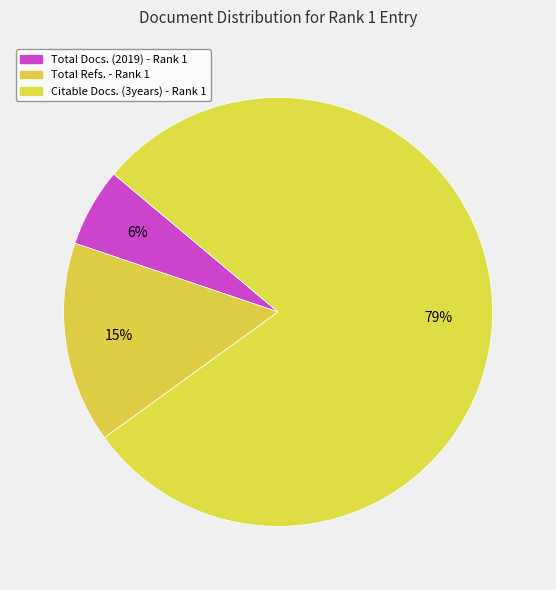

Rank the categories by value from lowest to highest.

Total Docs. (2019) - Rank 1, Total Refs. - Rank 1, Citable Docs. (3years) - Rank 1